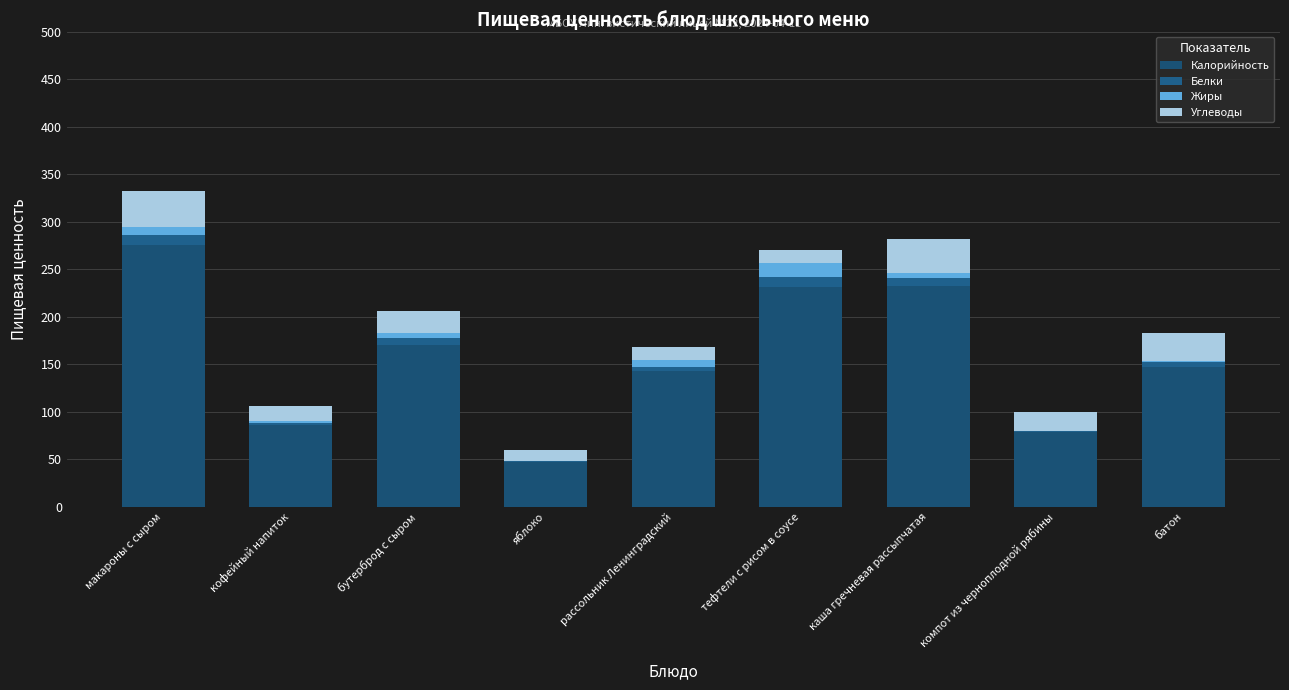

Are the bars grouped side by side (vs. stacked)?

No